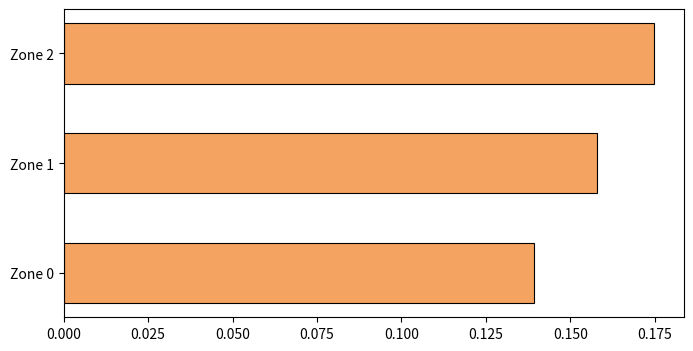

The chart shows a value of 0.1 at Zone 2. True or false?

False